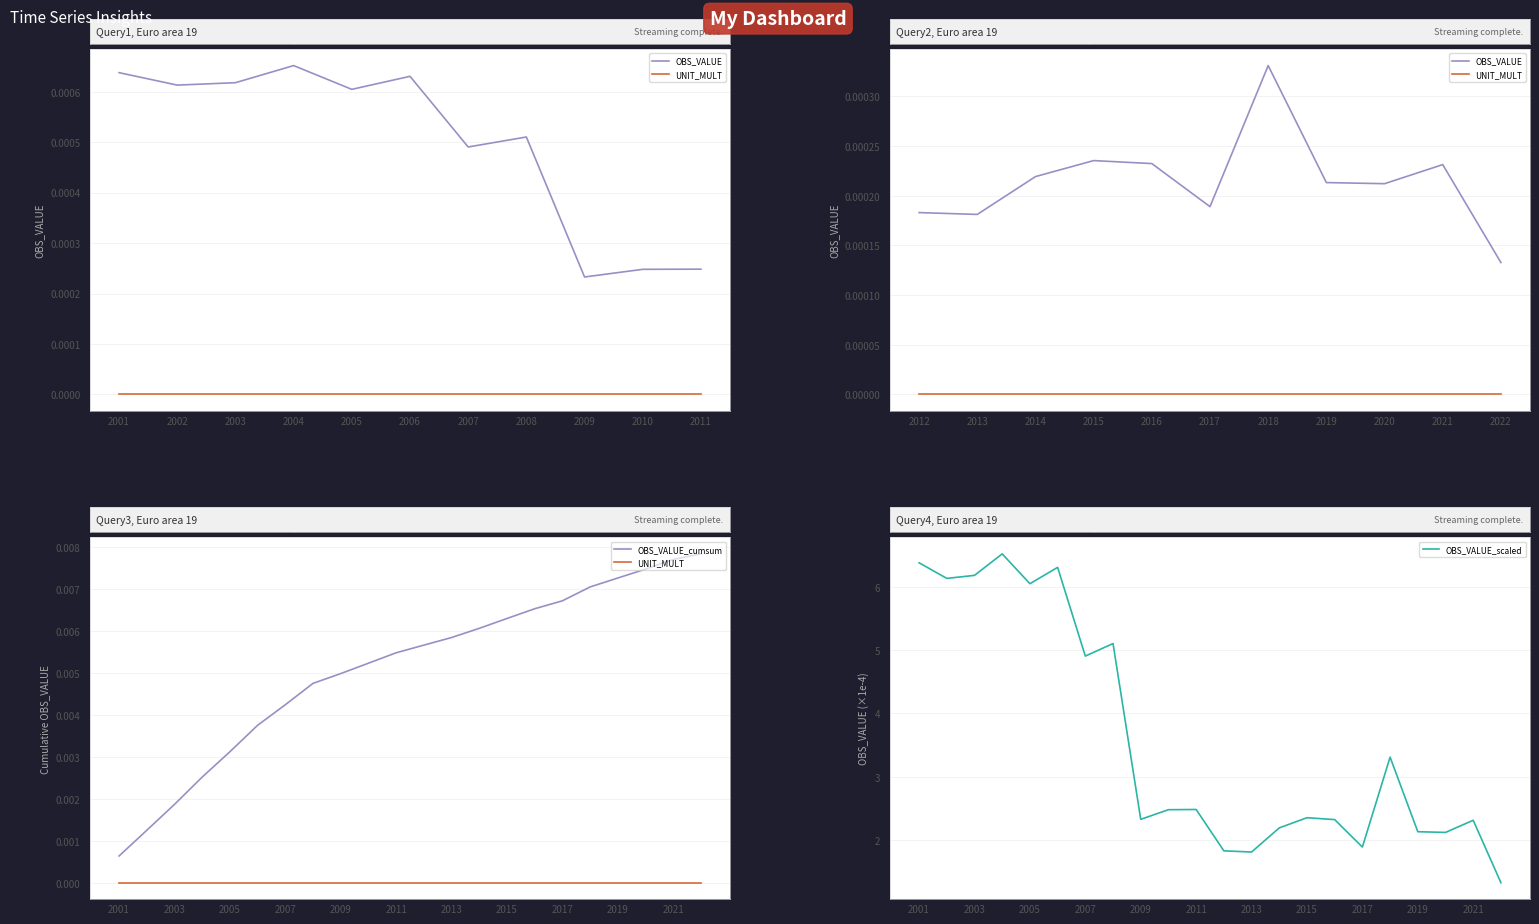

List the labels in order of value, largest first.

2004, 2001, 2006, 2003, 2002, 2005, 2008, 2007, 2018, 2011, 2010, 2015, 2009, 2016, 2021, 2014, 2019, 2020, 2017, 2012, 2013, 2022